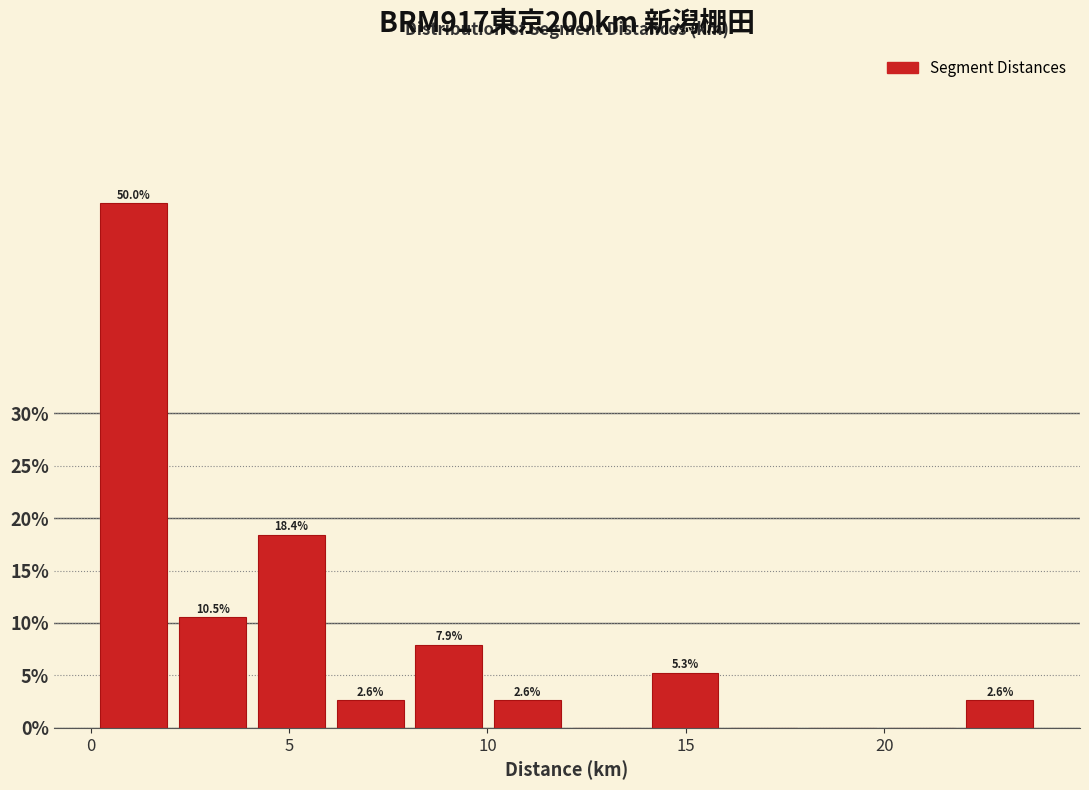

Around what value on the x-axis is the tallest bar? Give the approximate position of its centre, as read against the axis.

1.0